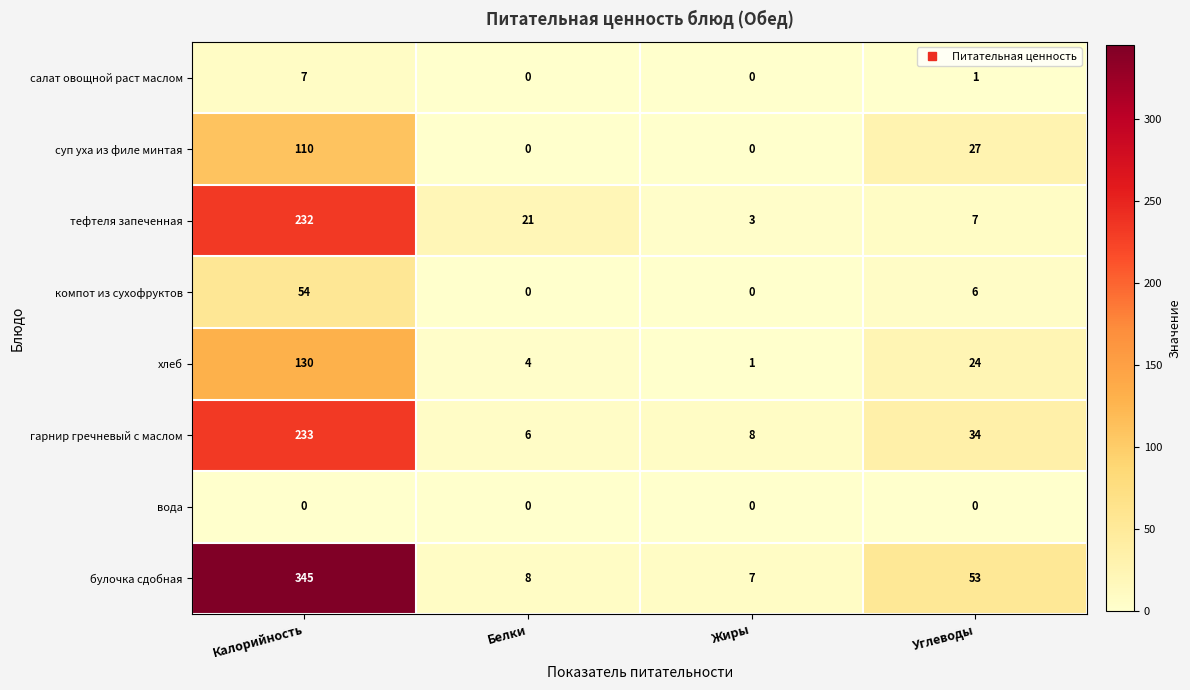

Is the value of тефтеля запеченная at Калорийность greater than the value of хлеб at Жиры?

Yes